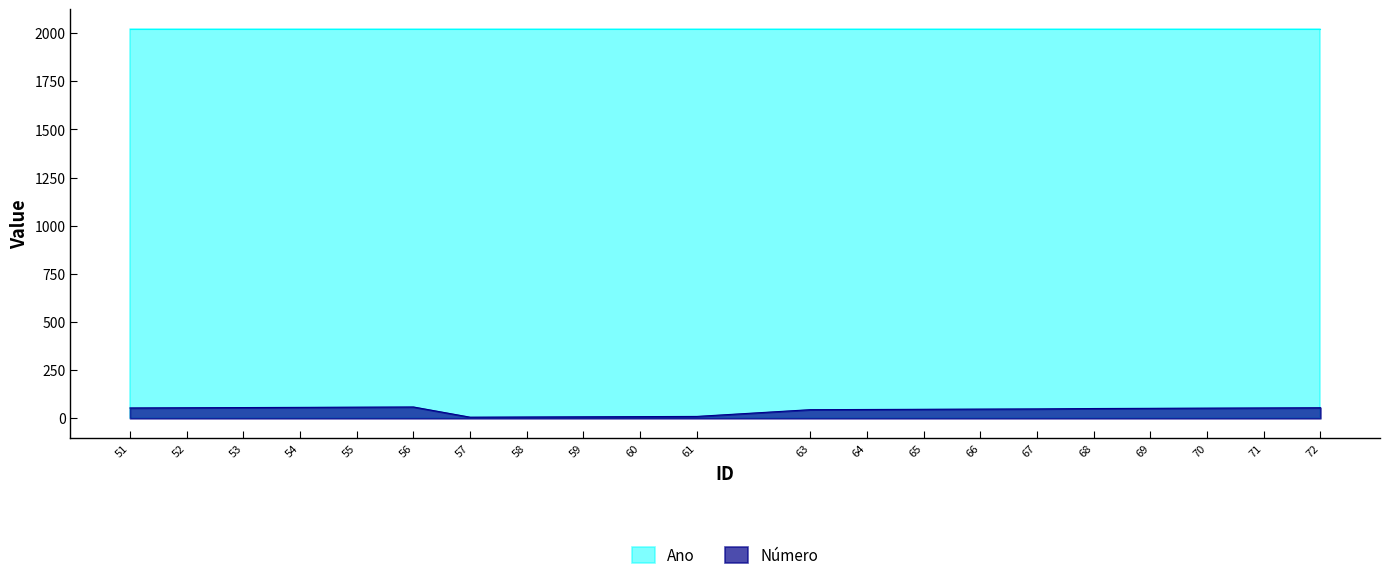

Reading right to left, list all the values displayed in this chart.

55	54	53	52	51	49	48	47	46	45	10	9	8	7	6	59	58	57	56	55	54